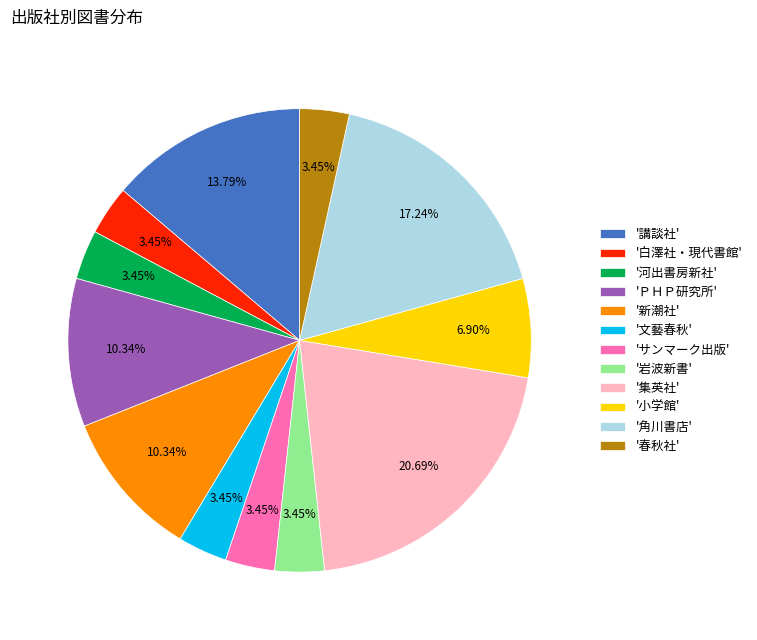

Is the sum of '講談社' and '新潮社' greater than half?

No